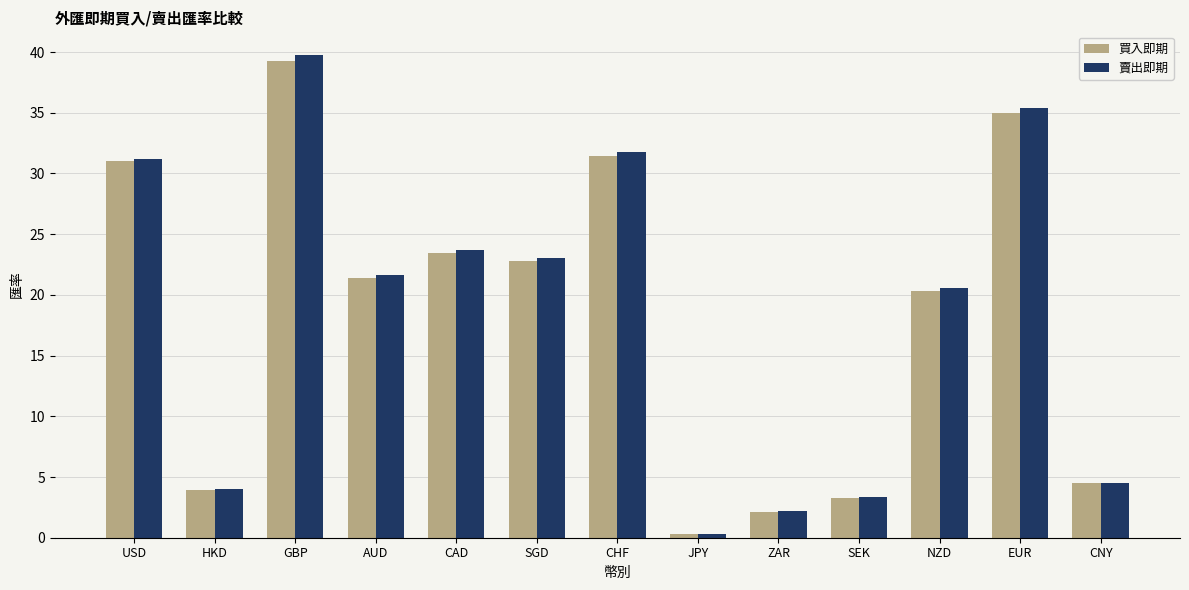

How many bars are there in each group?

2